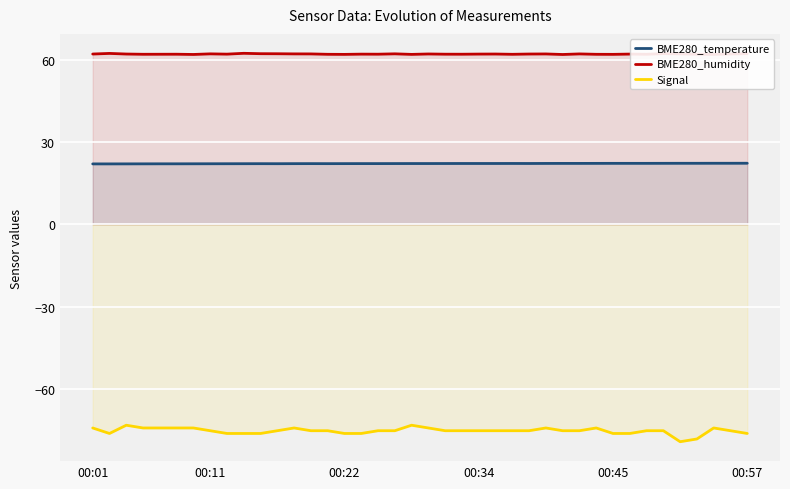

What is the approximate value of BME280_temperature at 13?

22.1